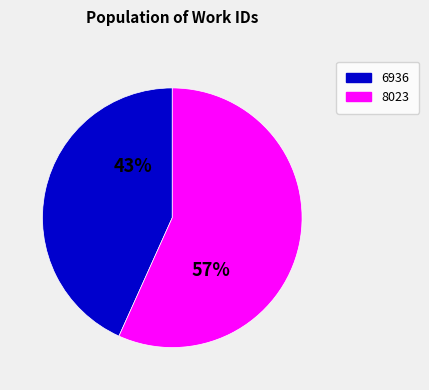

Is it true that 6936 is 43% of the pie?

True